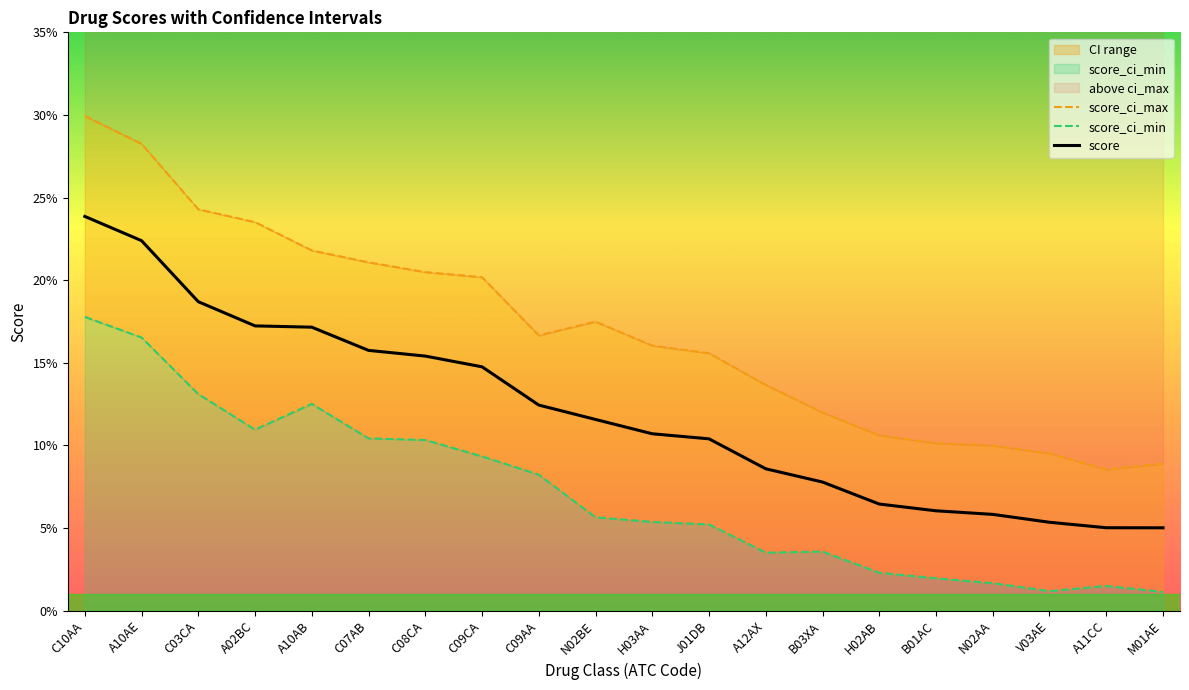

Where is score nearest to the value 0?

M01AE